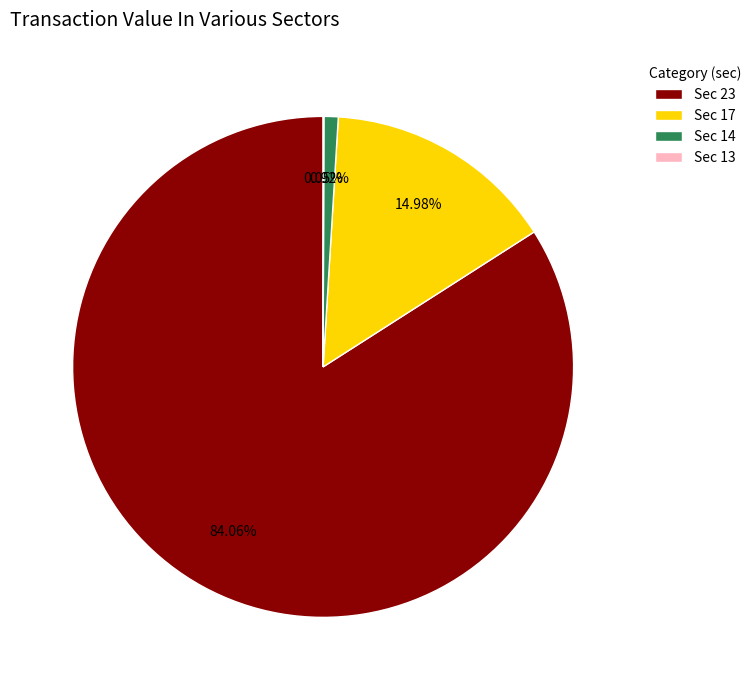

Do Sec 23 and Sec 17 together represent more than half of the pie?

Yes